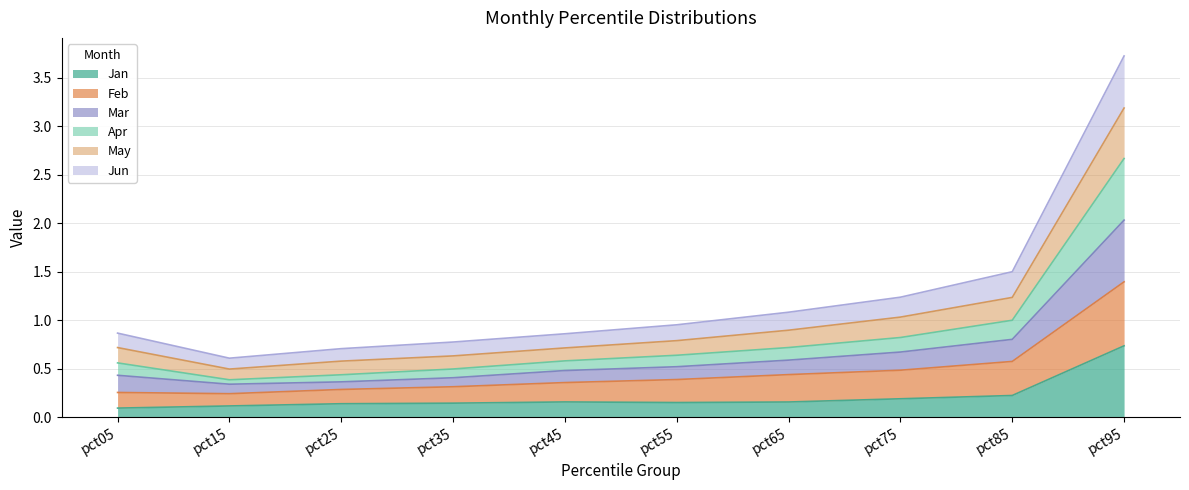

What is the total value across all series at pct95?

3.7